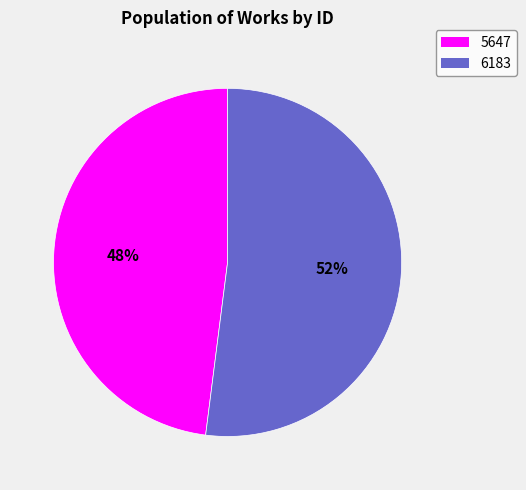

Which slice is the smallest?

5647